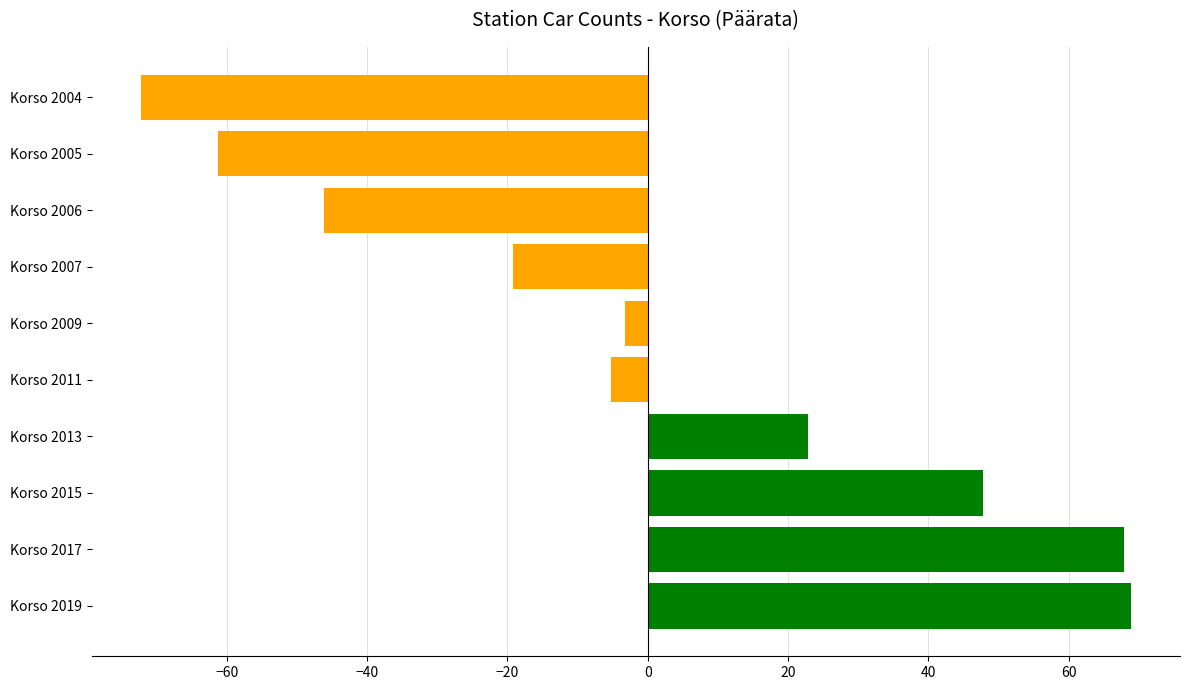

Which has a higher value, Korso 2017 or Korso 2009?

Korso 2017